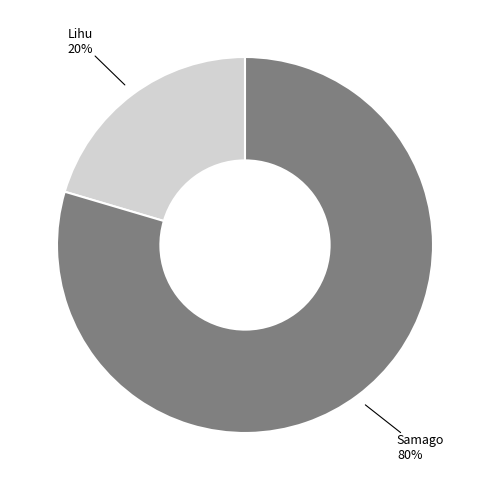

How many segments does this pie chart have?

2